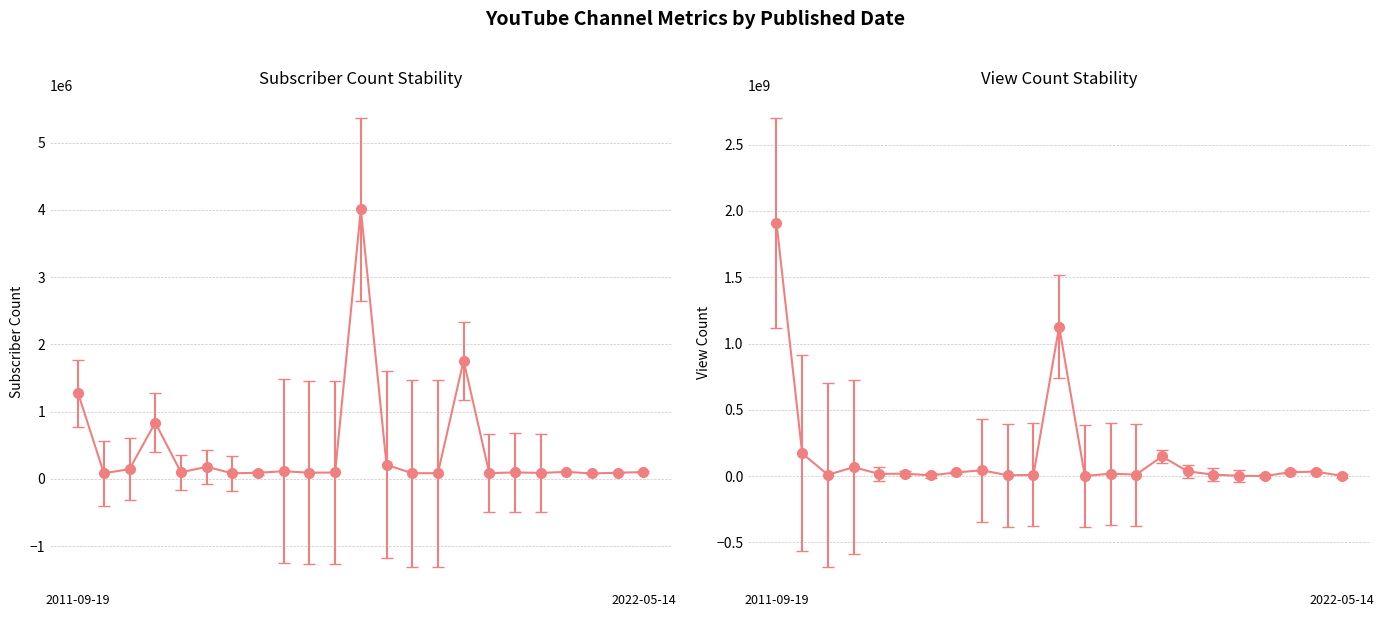

After their last crossing, which series has the higher values: Subscriber Count or View Count?

View Count